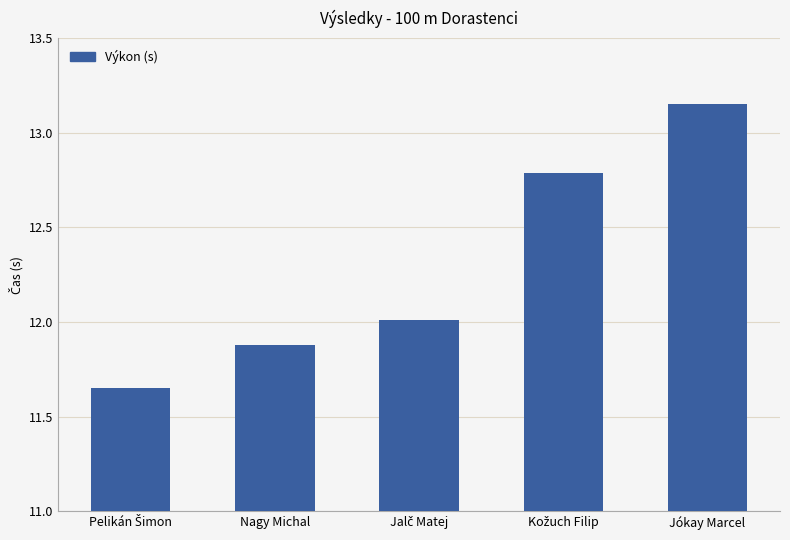

What is the sum of all values?

61.5